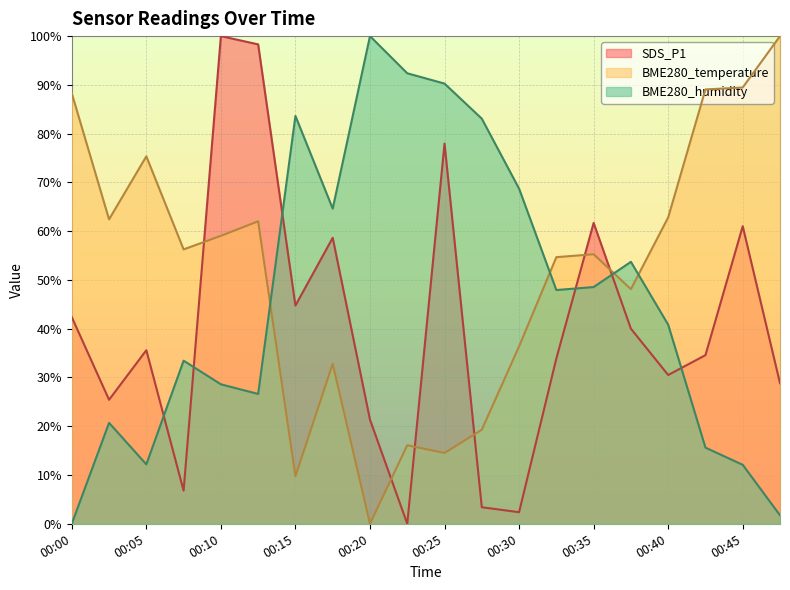

How many intersections are there between BME280_humidity and BME280_temperature?

4